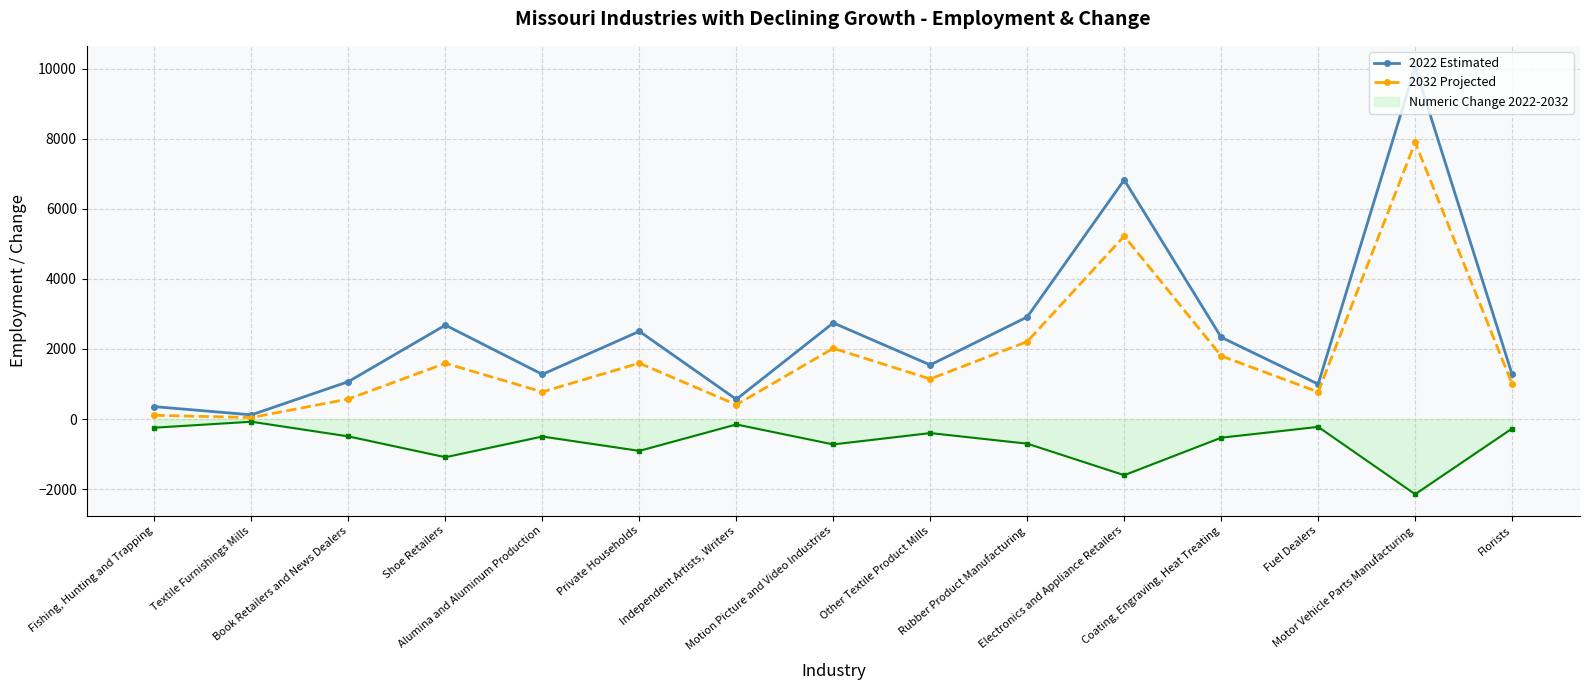

In 2032 Projected, how many points are lower than both neighbors (excluding endpoints)?

5